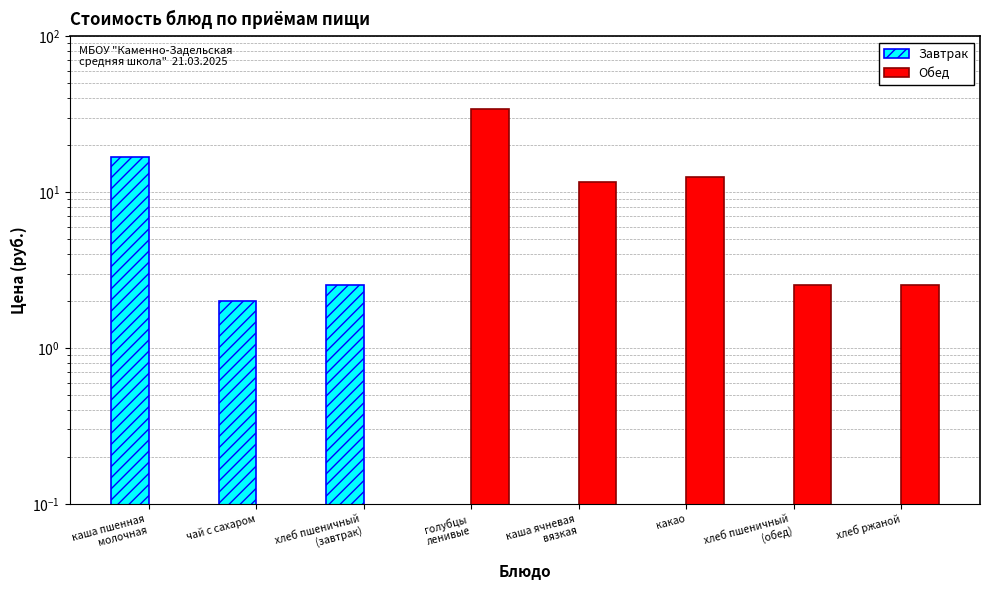

What are all the series names shown in the legend?

Завтрак, Обед